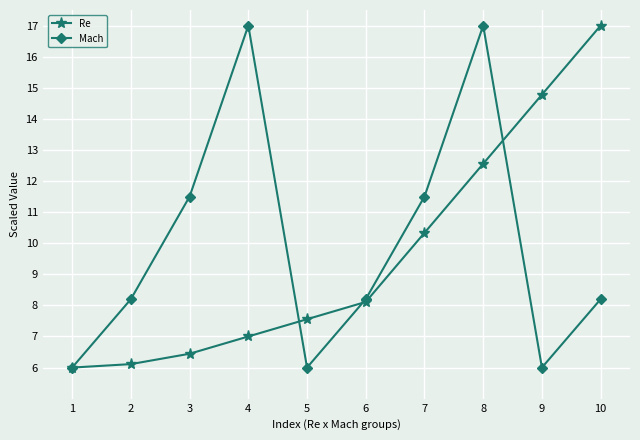

What is the average value of the Mach series?

10.0